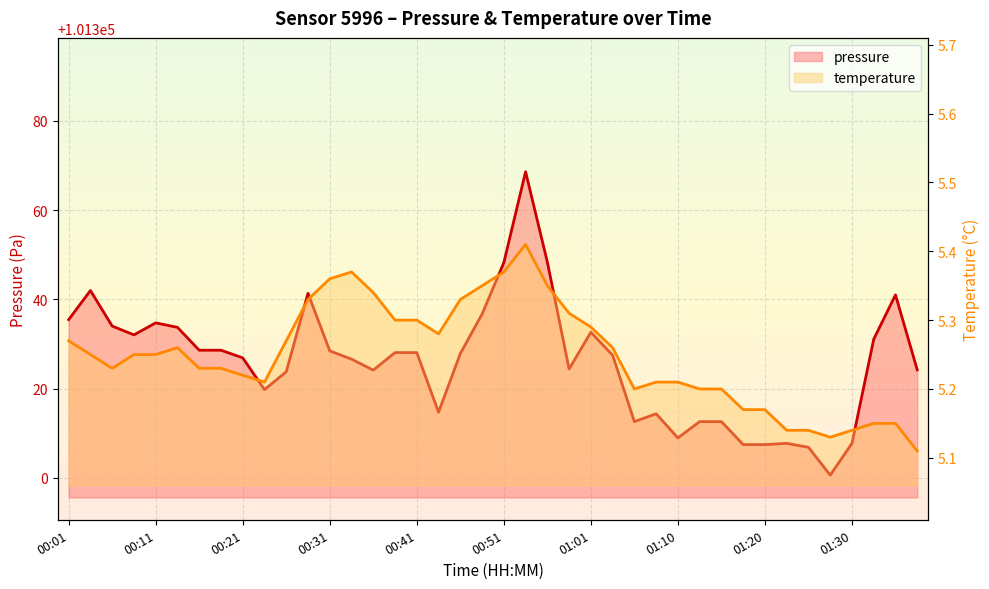

How many data points in pressure are less than 101327?

19